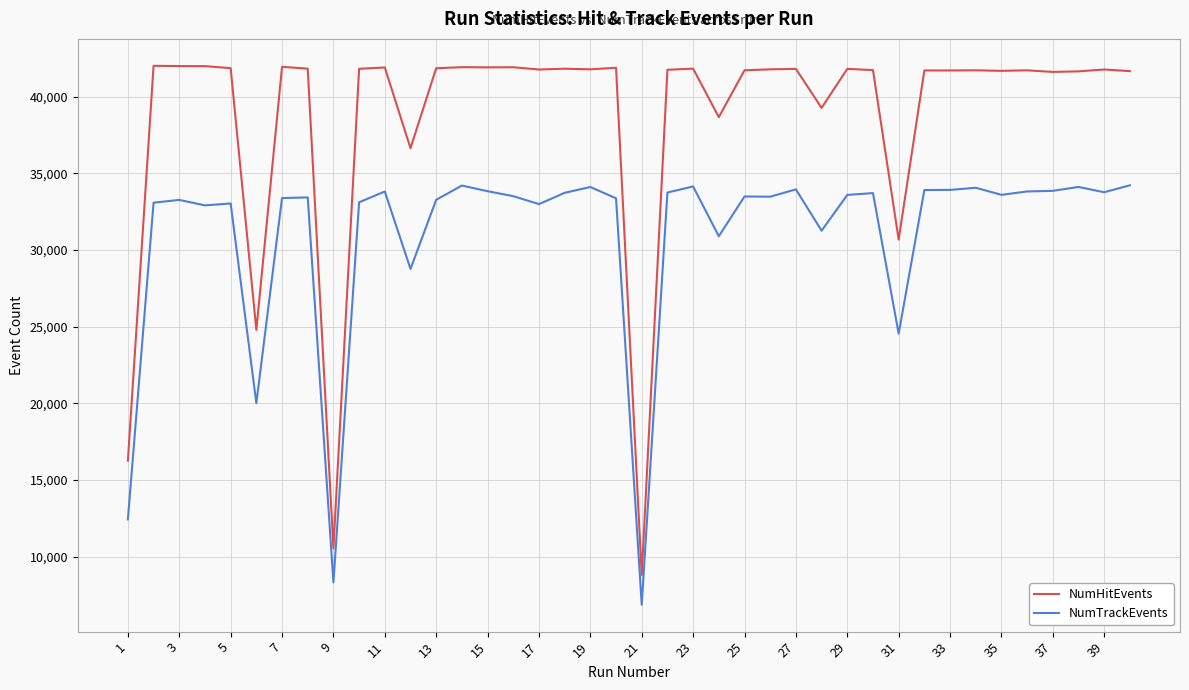

What is the maximum value shown in the chart?

42021